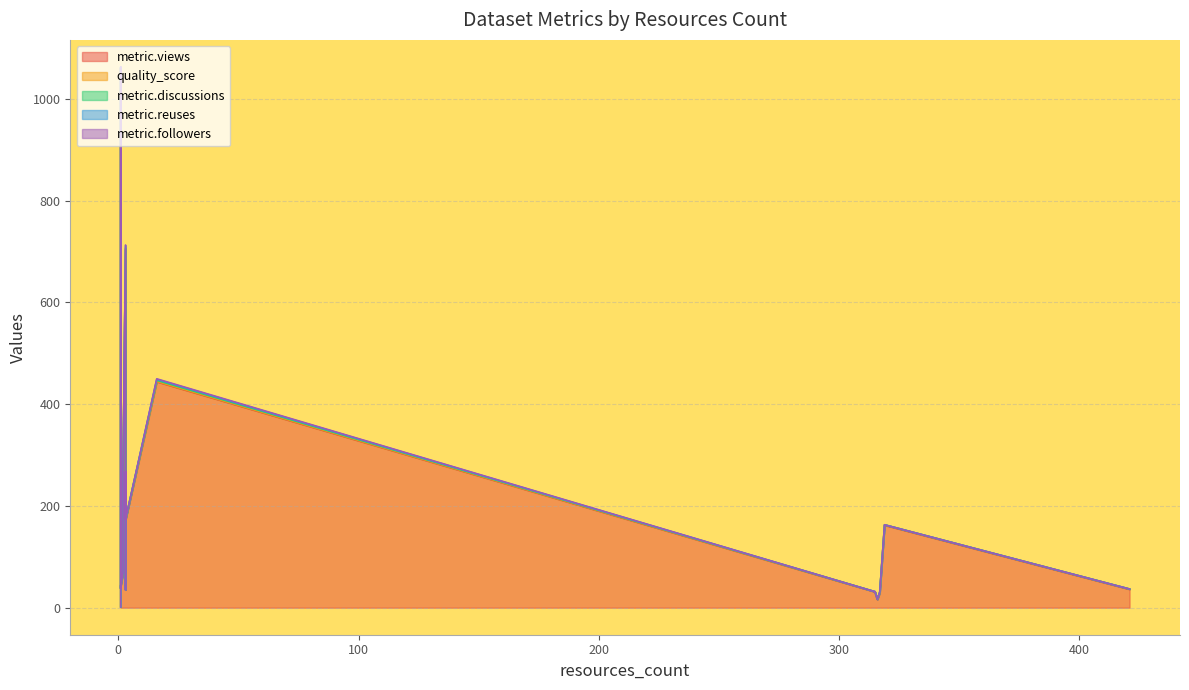

Which series changed the most between 3 and 315?

metric.views